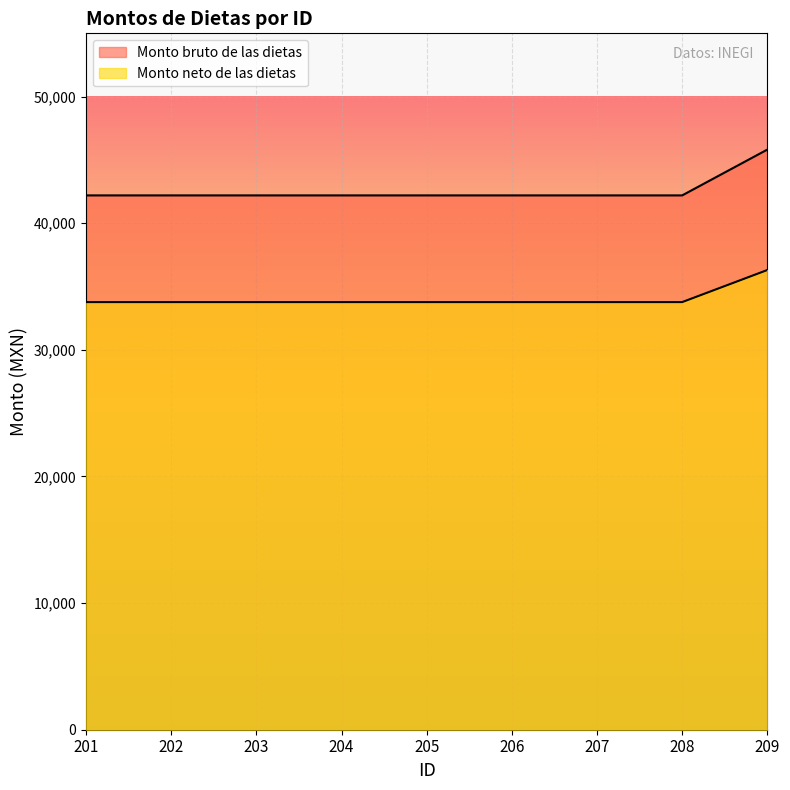

At which label does Monto neto de las dietas reach its minimum?

201